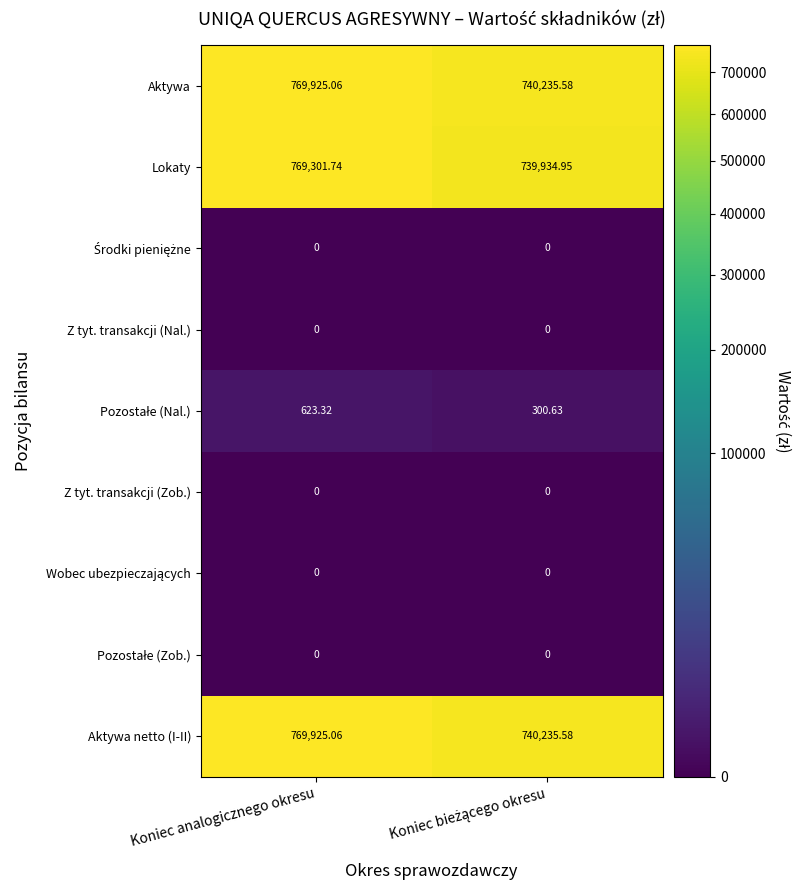

At which category is the sum across all series the highest?

Koniec analogicznego okresu